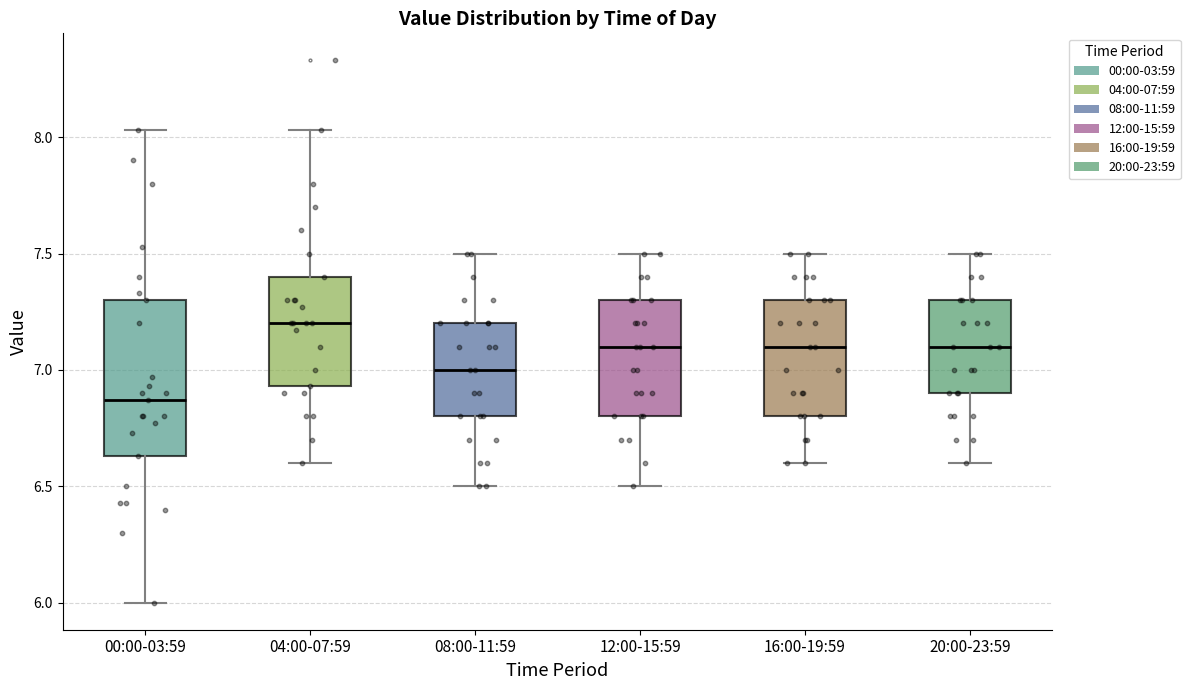

Reading left to right, transcribe this box plot: for each box, give where its median line is, the range the box spans, and where its two whiskers end, as read against the y-axis. The values are not printed on the chart, so give them approximately, as read against the axis.

00:00-03:59: median 6.85, box 6.65 to 7.30, whiskers 6.00 to 8.05
04:00-07:59: median 7.20, box 6.95 to 7.40, whiskers 6.60 to 8.05
08:00-11:59: median 7.00, box 6.80 to 7.20, whiskers 6.50 to 7.50
12:00-15:59: median 7.10, box 6.80 to 7.30, whiskers 6.50 to 7.50
16:00-19:59: median 7.10, box 6.80 to 7.30, whiskers 6.60 to 7.50
20:00-23:59: median 7.10, box 6.90 to 7.30, whiskers 6.60 to 7.50